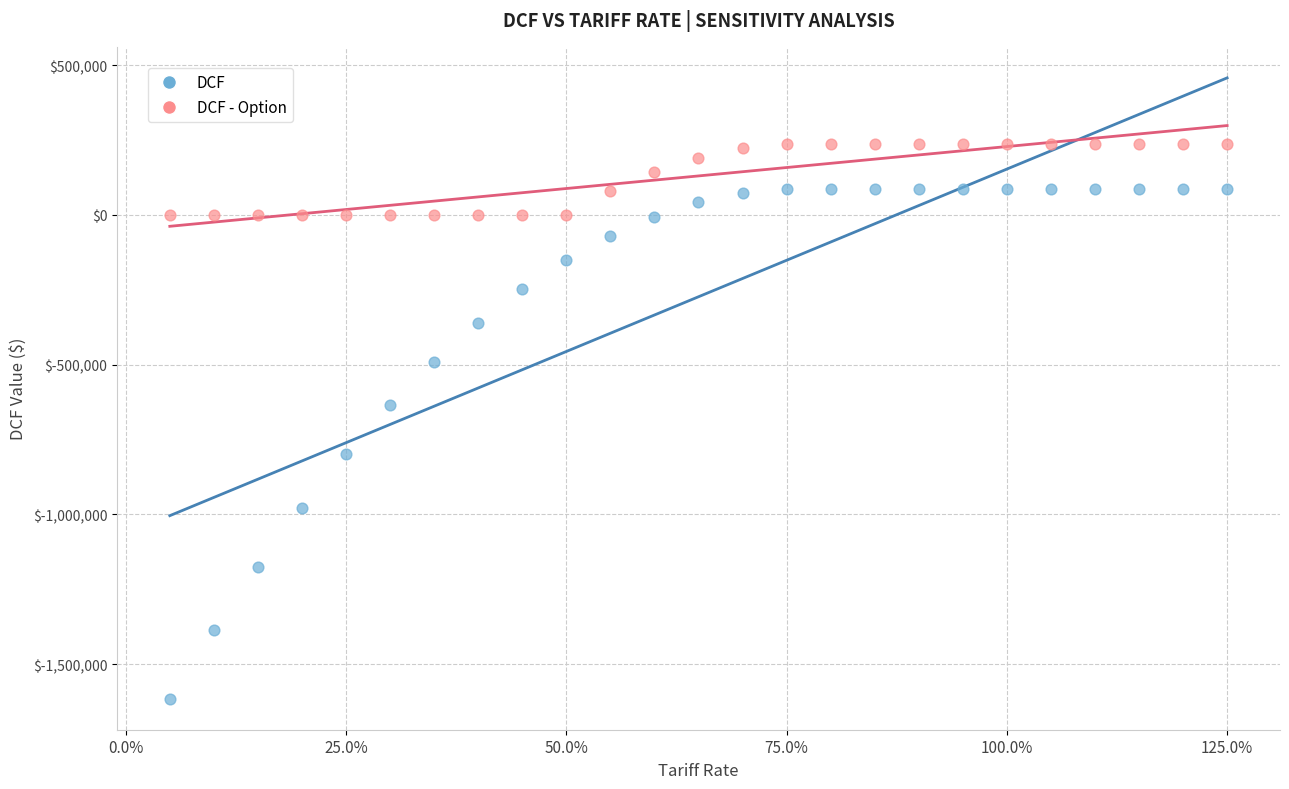

What are all the series names shown in the legend?

DCF, DCF - Option